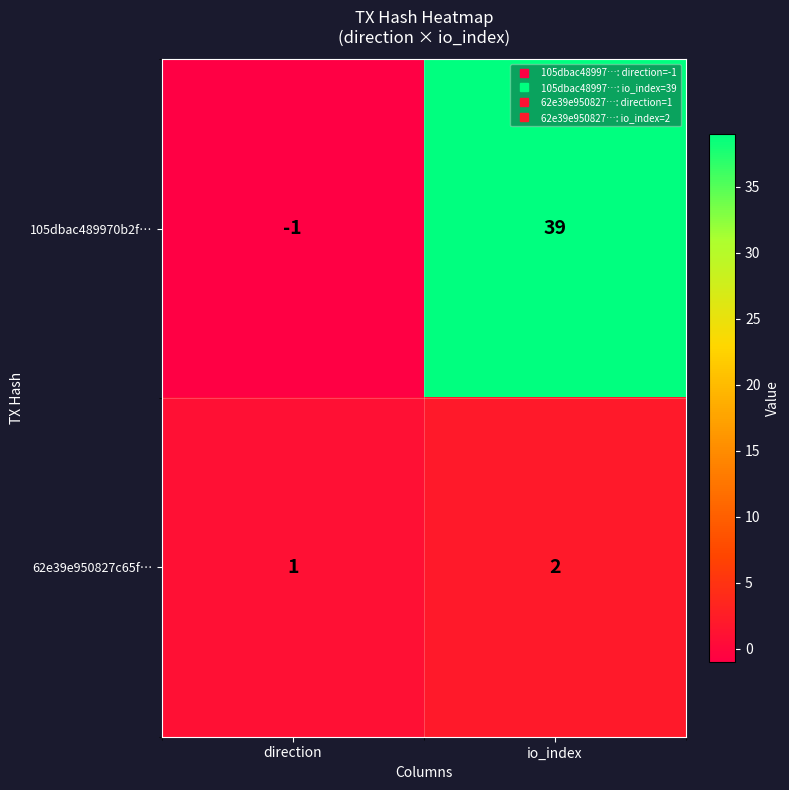

Which series changed the most between direction and io_index?

105dbac489970b2f…